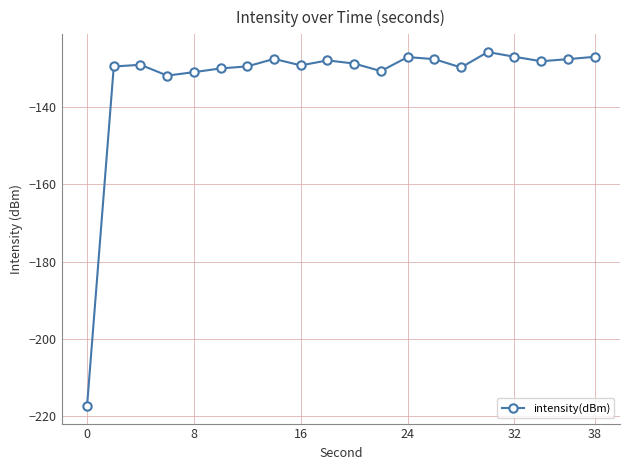

True or false: the data has more than 2 interior local peaks.

True